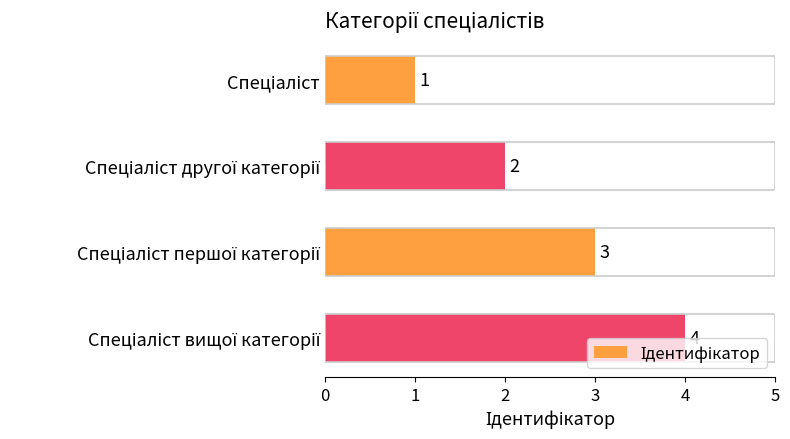

What is the value of the 1st bar from the top?

1